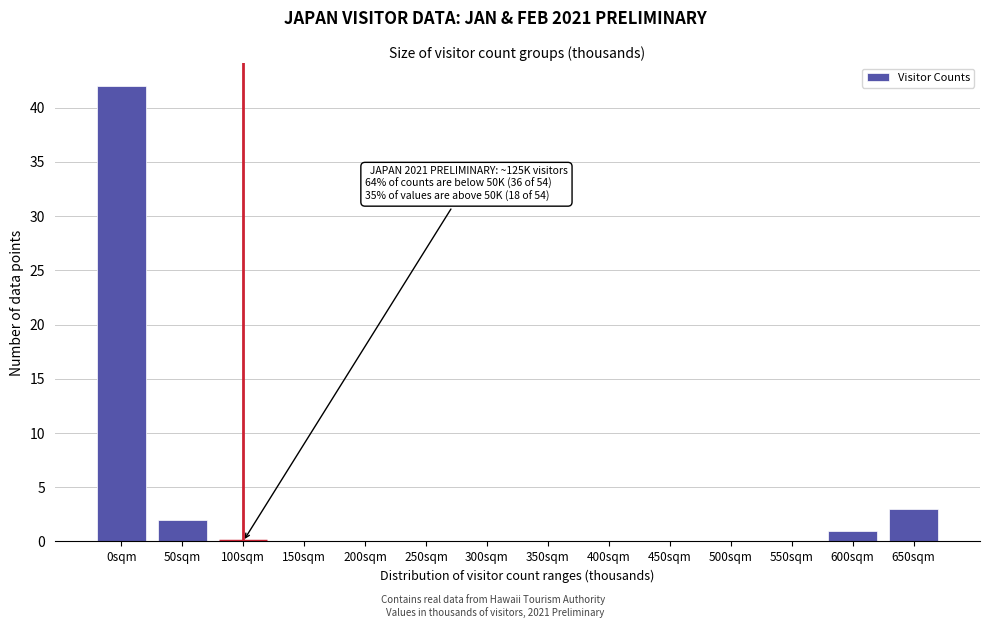

Reading left to right, list all the values displayed in this chart.

0sqm=42	50sqm=2	100sqm=0	150sqm=0	200sqm=0	250sqm=0	300sqm=0	350sqm=0	400sqm=0	450sqm=0	500sqm=0	550sqm=0	600sqm=1	650sqm=3